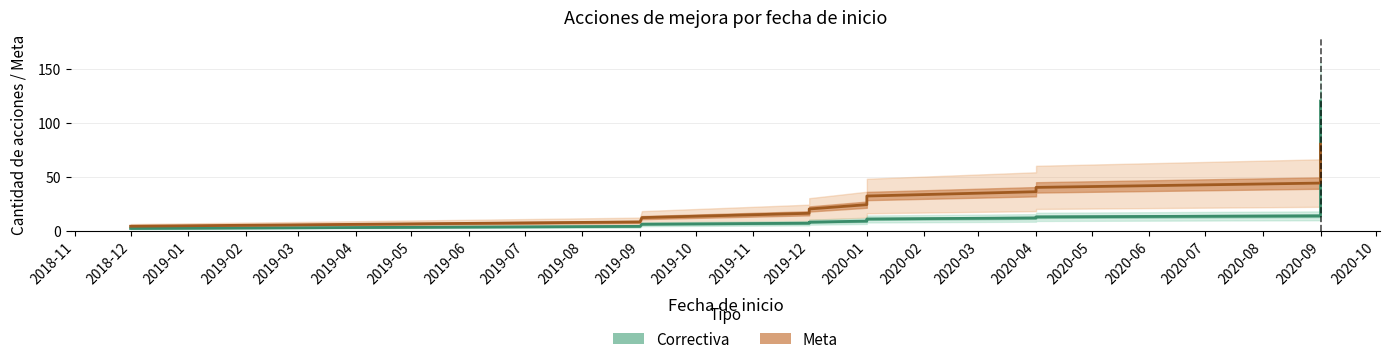

What is the lowest value of the Meta series?

4.0